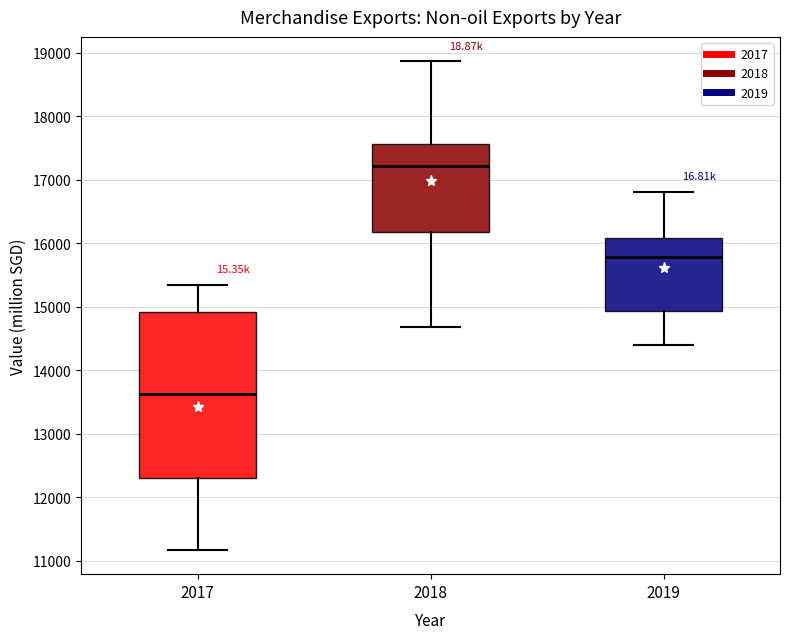

Reading left to right, read every box against the y-axis: the position of its median line, the range the box covers, and the ends of its whiskers. The values are not printed on the chart, so give them approximately, as read against the axis.

2017: median 13600, box 12300 to 14900, whiskers 11200 to 15300
2018: median 17200, box 16200 to 17600, whiskers 14700 to 18900
2019: median 15800, box 14900 to 16100, whiskers 14400 to 16800